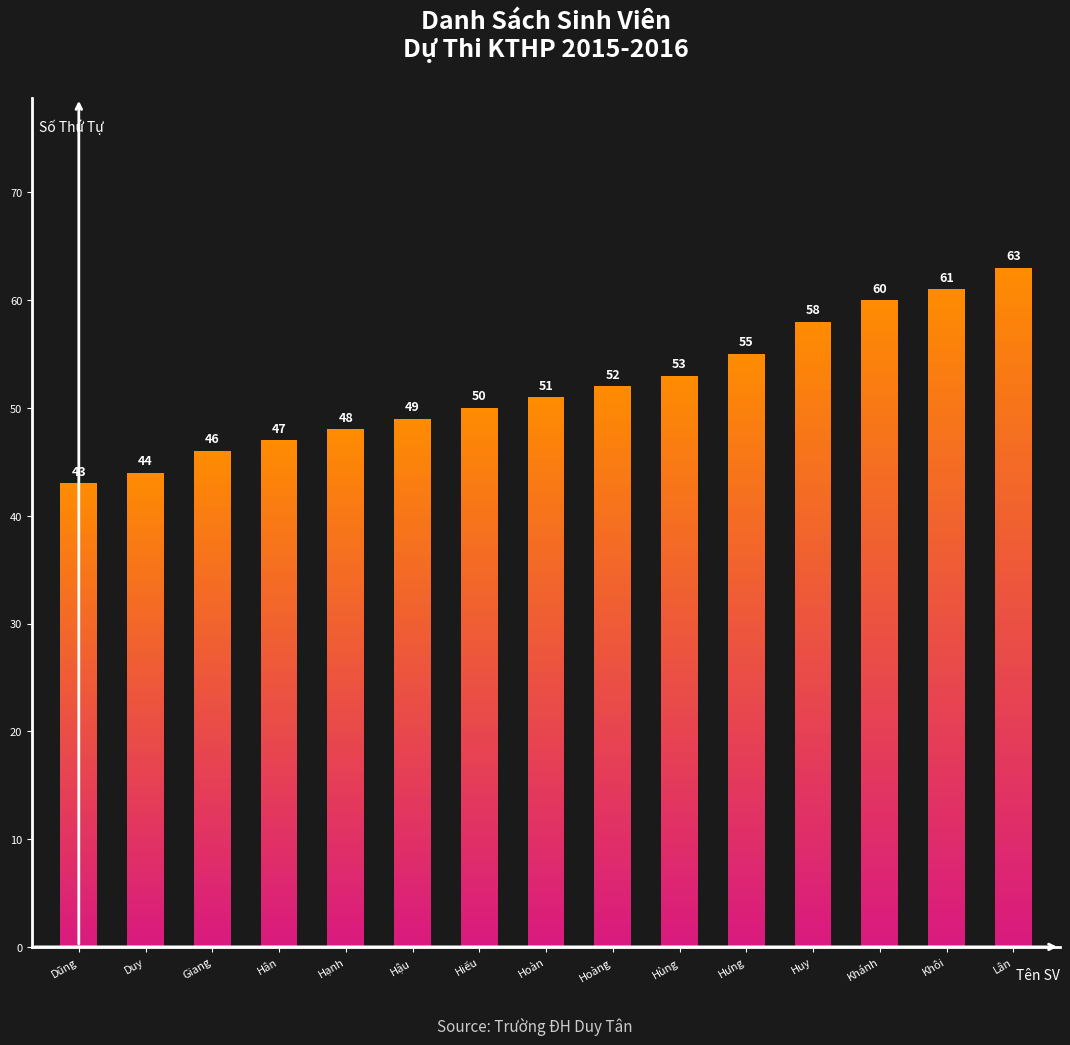

Approximately how many times larger is the value at Duy compared to Khánh?

0.7